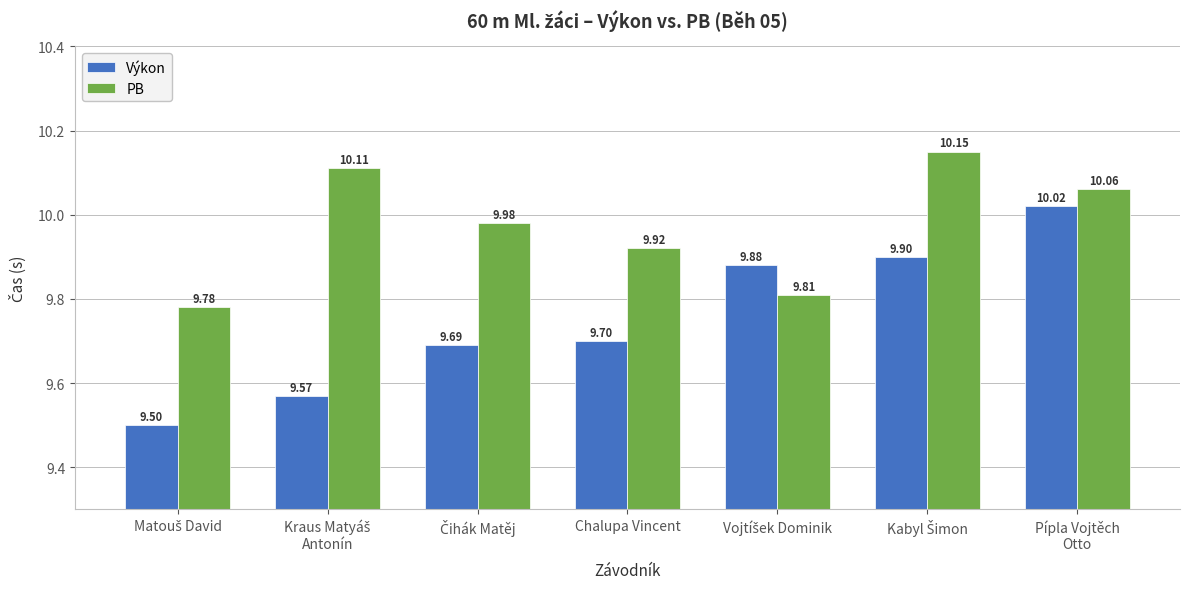

At which category is the sum across all series the highest?

Pípla Vojtěch
Otto